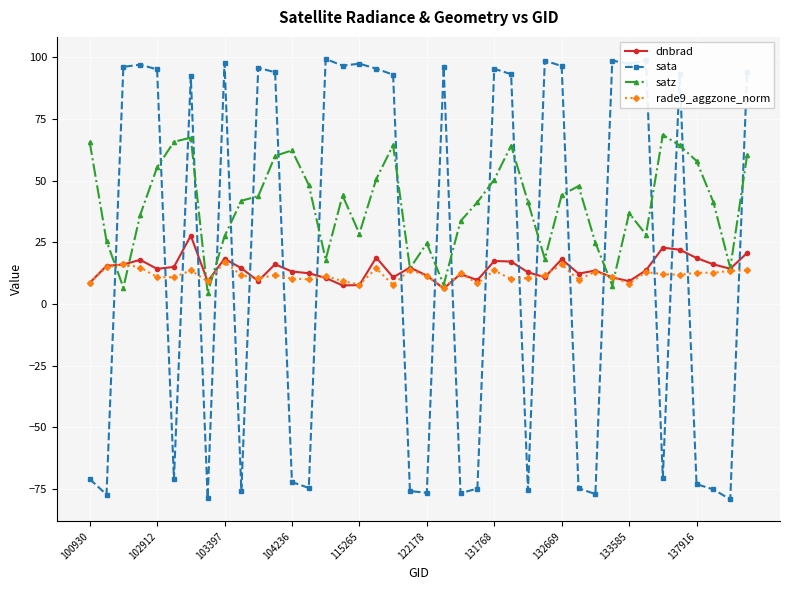

True or false: satz has more than 0 interior local peaks.

True